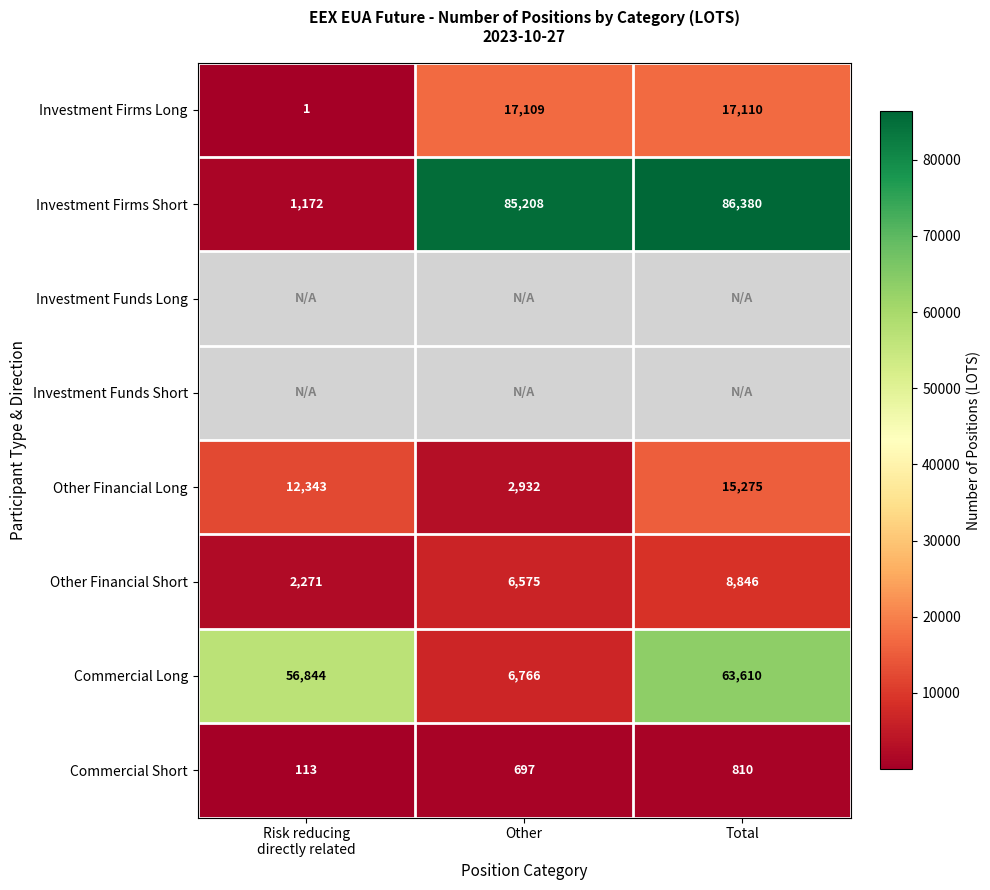

At which label is Investment Firms Short closest to 43776?

Other